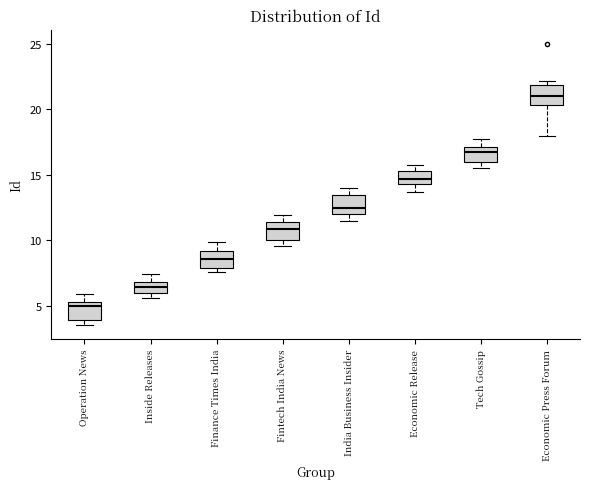

Where does the median line of the box for Finance Times India sit on the y-axis? The values are not printed on the chart, so give them approximately, as read against the axis.

8.5